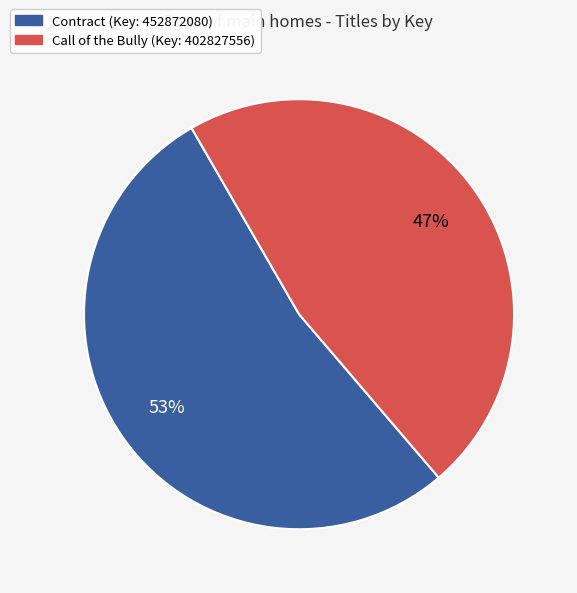

Between Call of the Bully (Key: 402827556) and Contract (Key: 452872080), which is larger?

Contract (Key: 452872080)